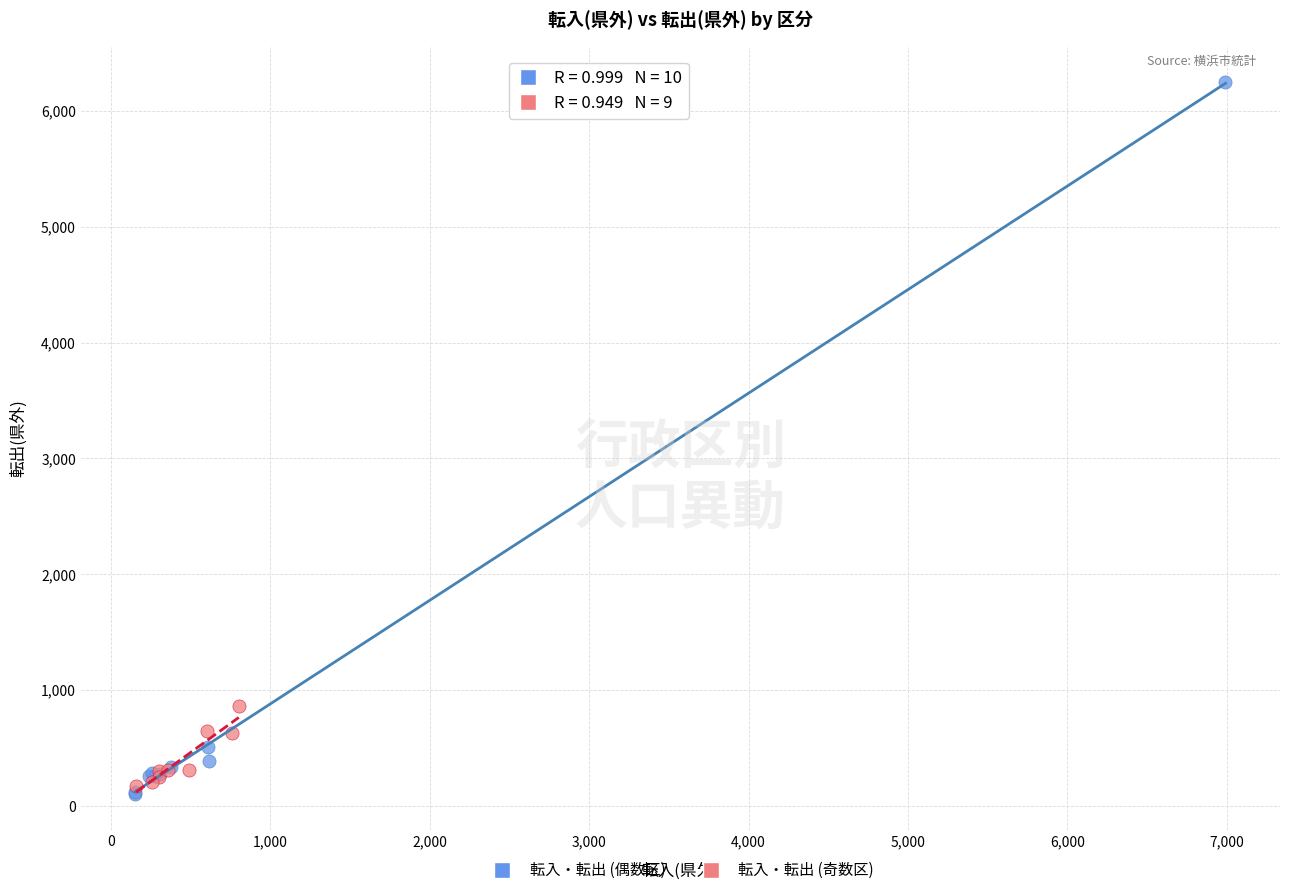

Which series has the largest Y range (max minus min)?

転入・転出 (偶数区)